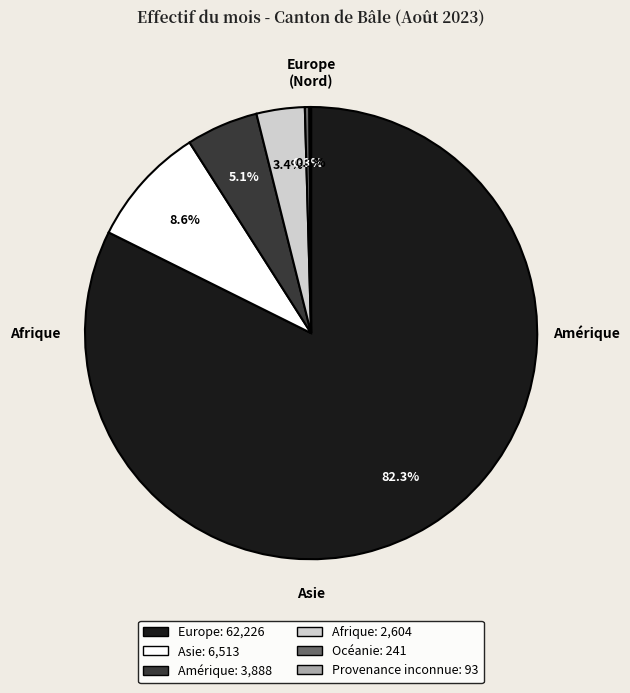

Which category accounts for the majority?

Europe